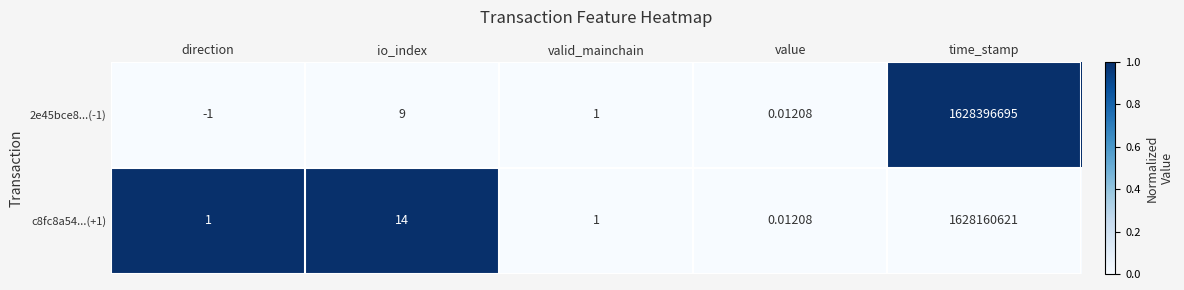

At which category is the sum across all series the highest?

time_stamp